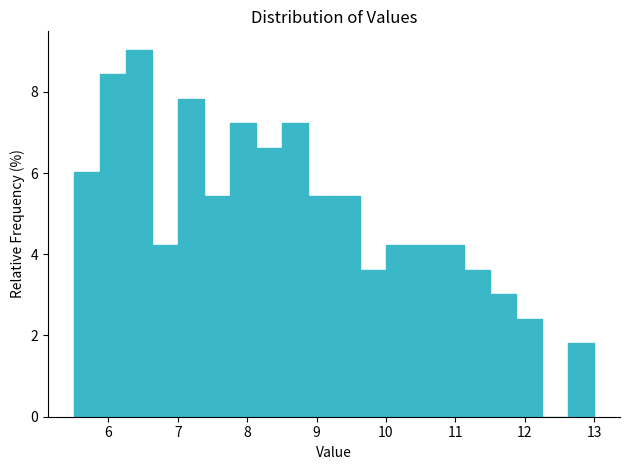

Read against the x-axis, roughly where is the centre of the tallest bar?

6.4